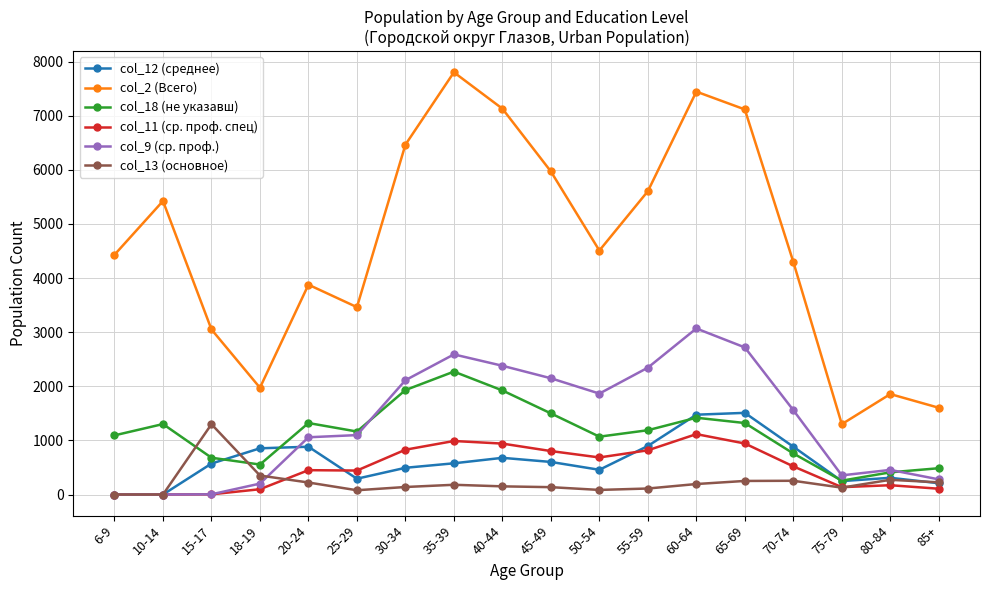

What is the sum of all col_2 (Всего) values?

83305